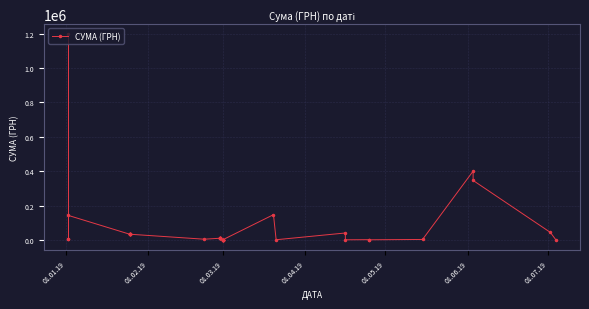

How many lines are shown in the chart?

1